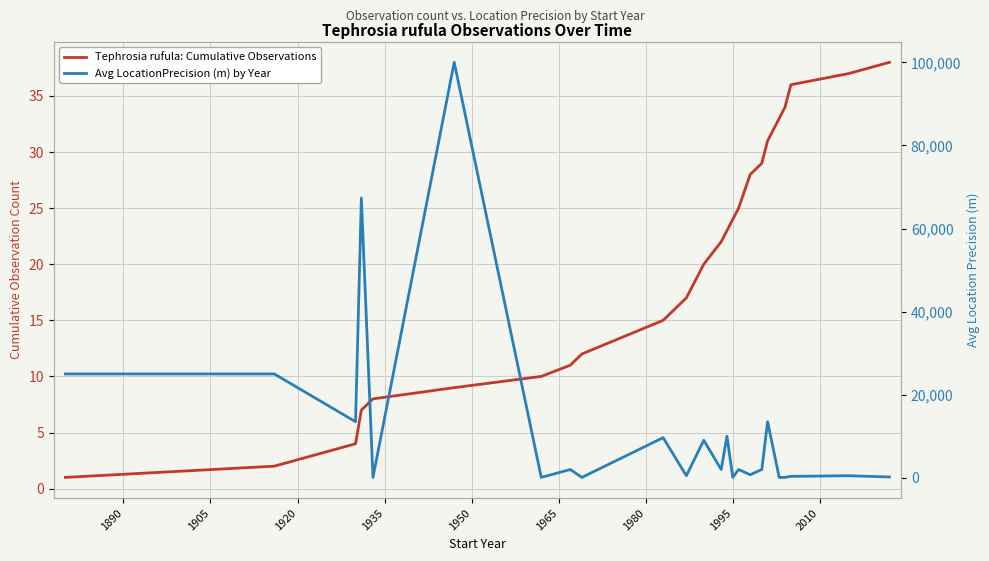

Is it true that Avg LocationPrecision (m) by Year equals 3335 at 1980?

False